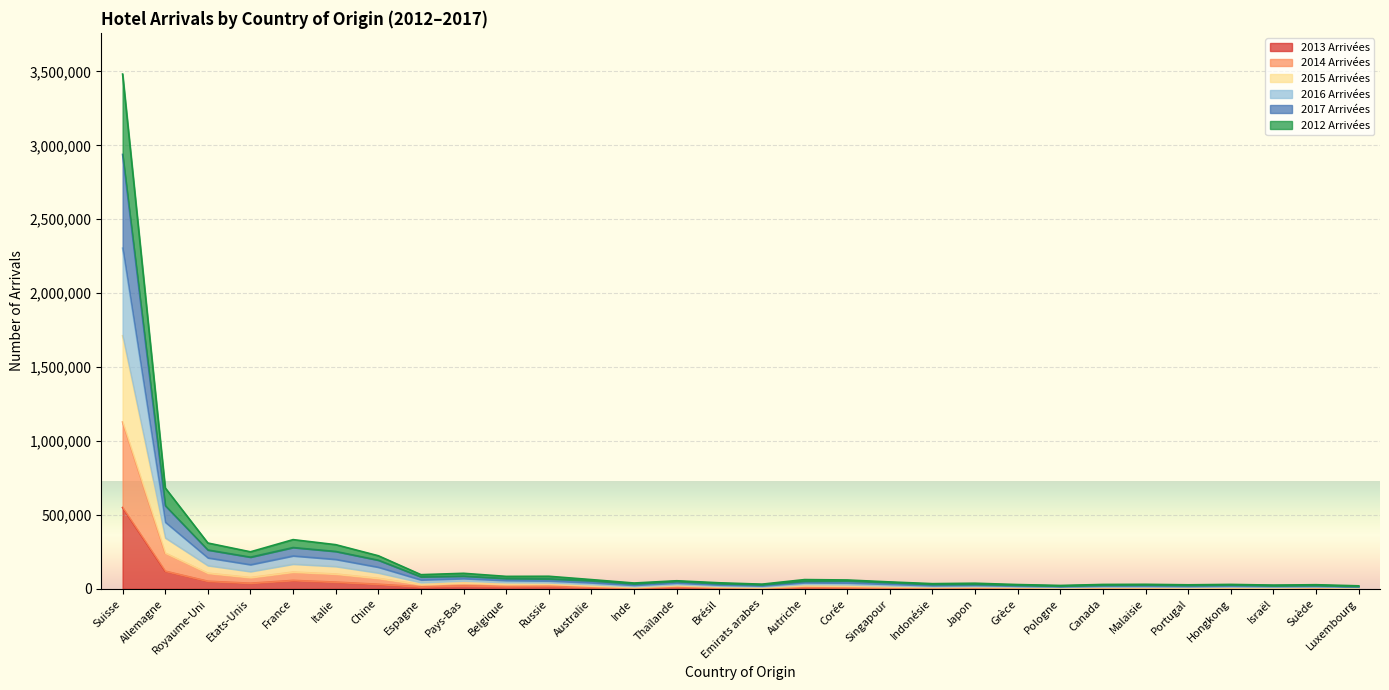

In 2013 Arrivées, how many points are lower than both neighbors (excluding endpoints)?

8